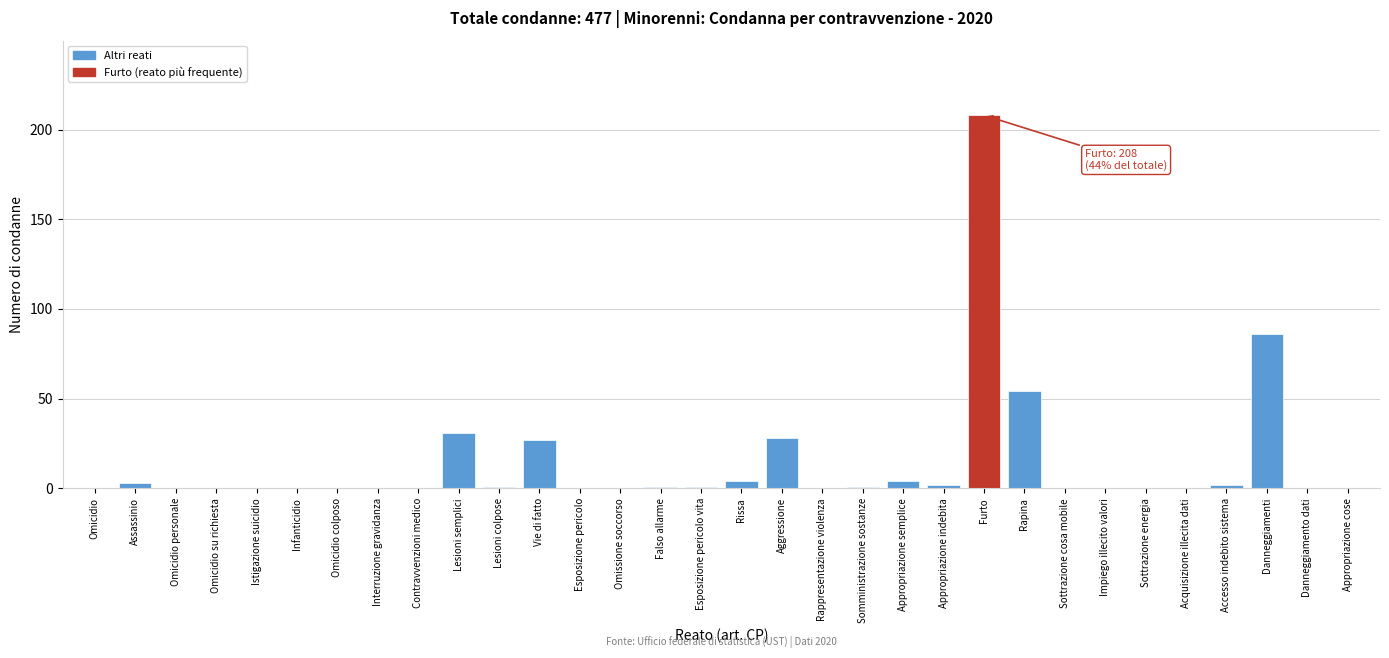

At which label is the value closest to 104?

Danneggiamenti